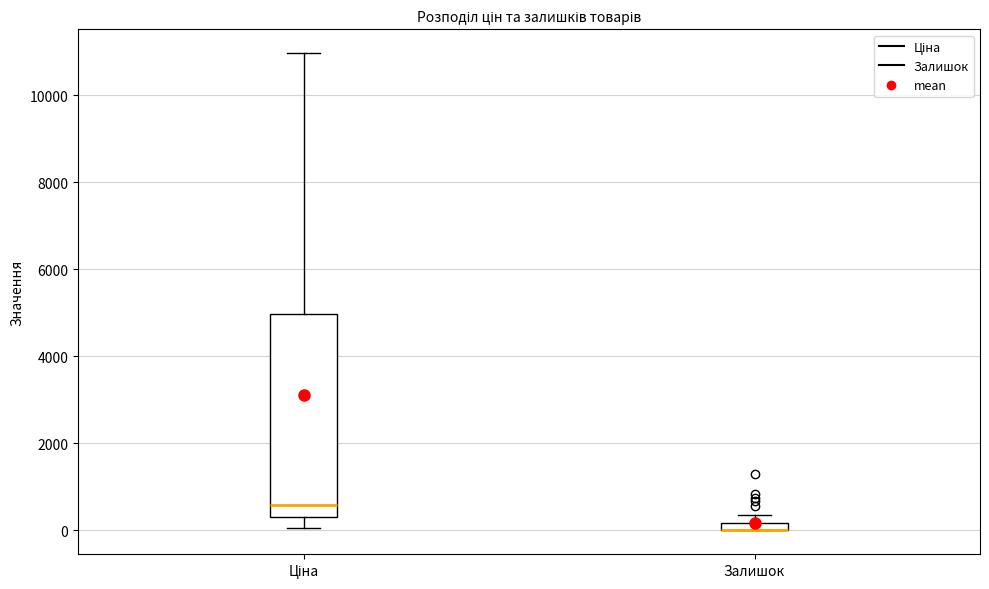

Where is the lower edge of the box for Залишок on the y-axis? The values are not printed on the chart, so give them approximately, as read against the axis.

0